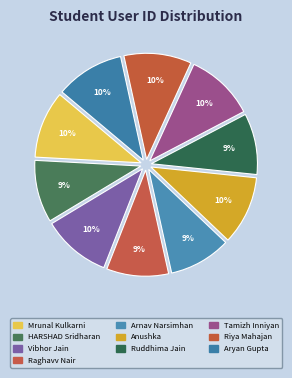

Which category has the biggest portion of the pie?

Tamizh Inniyan